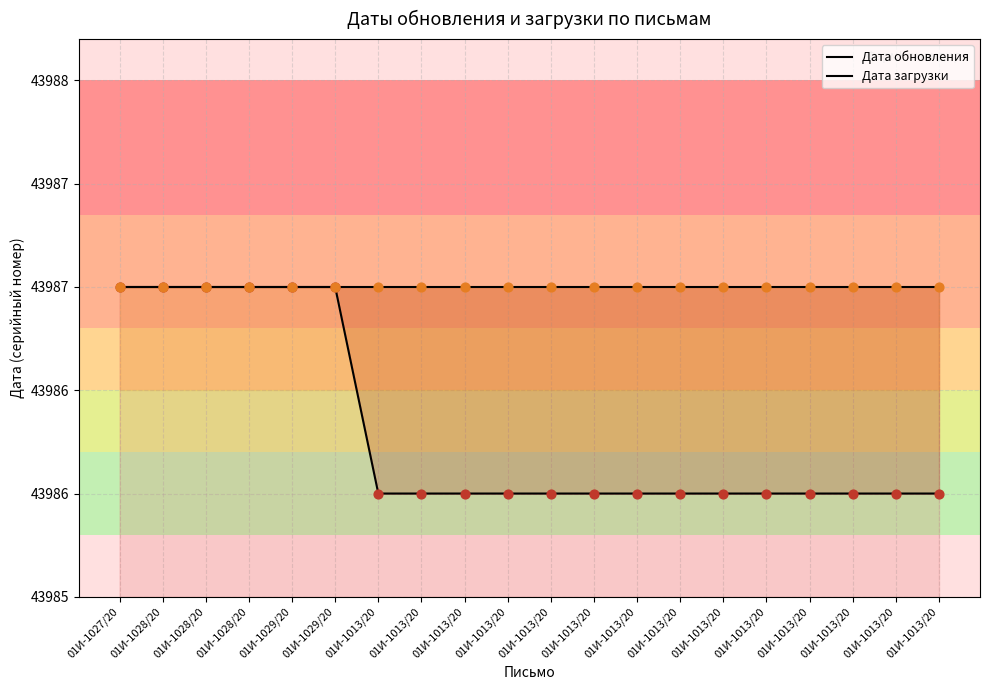

What are all the series names shown in the legend?

Дата обновления, Дата загрузки